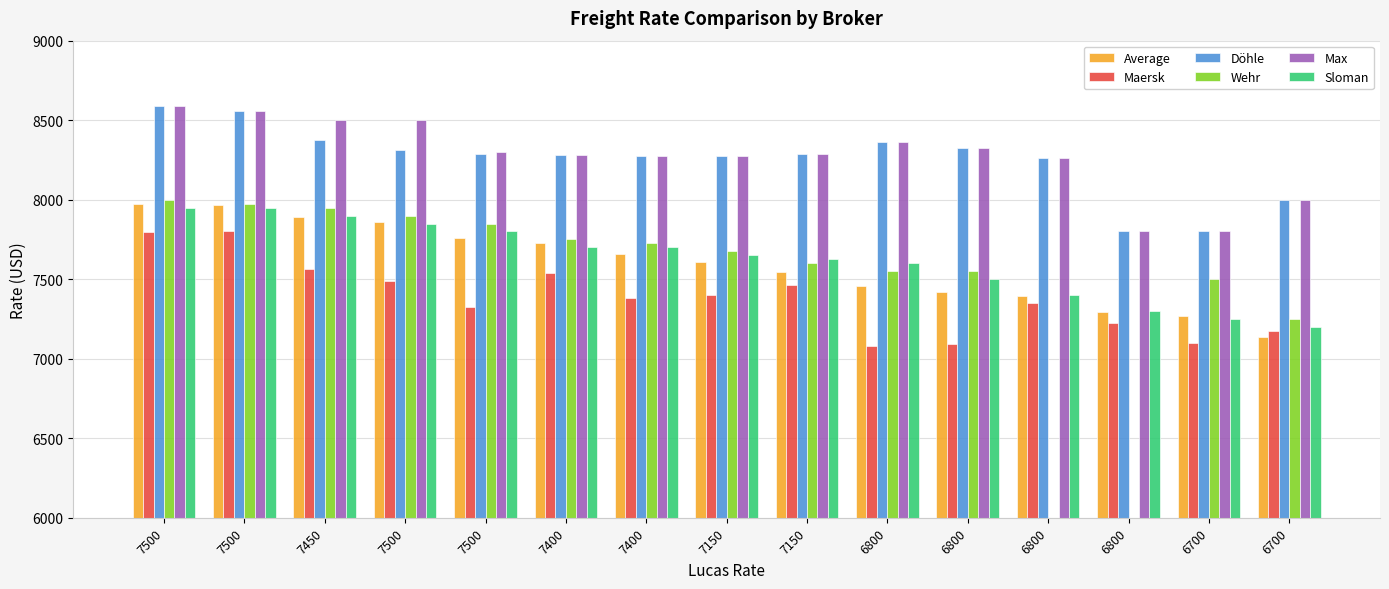

What is the sum of all Max values?

124120